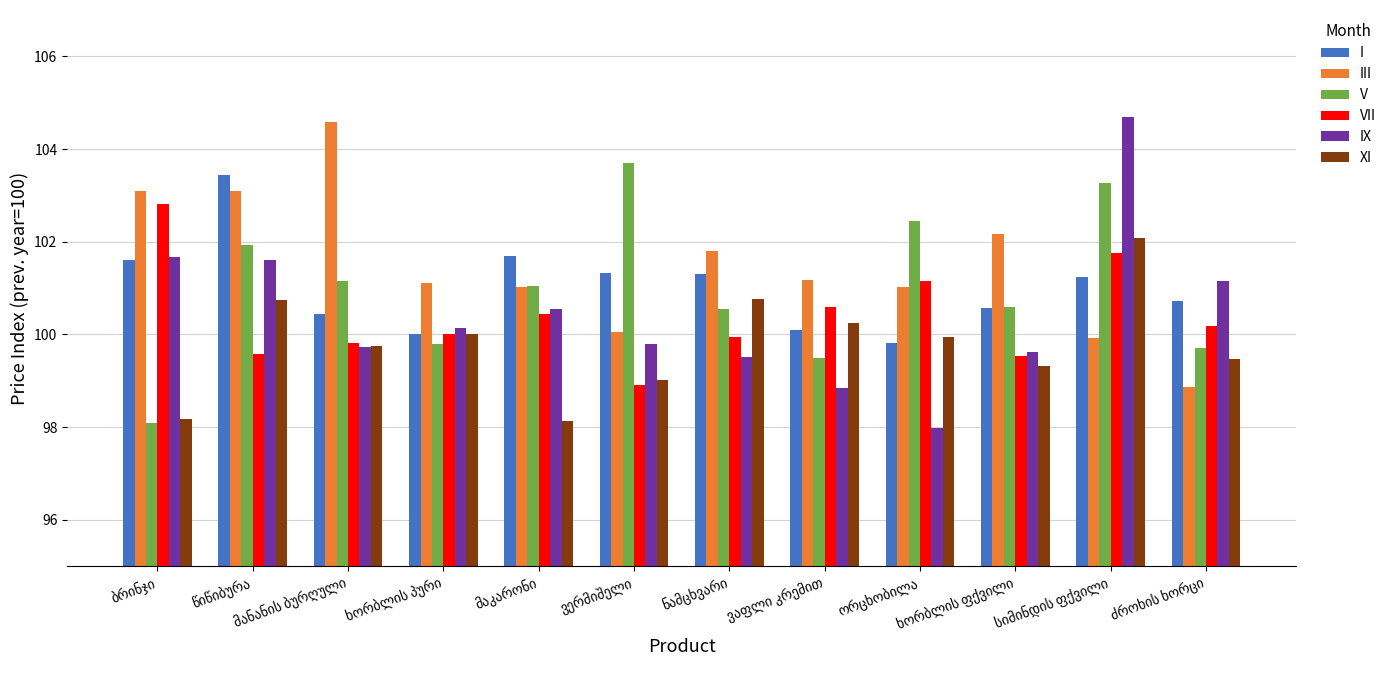

What is the difference between the second highest and second lowest values in the I series?

1.7